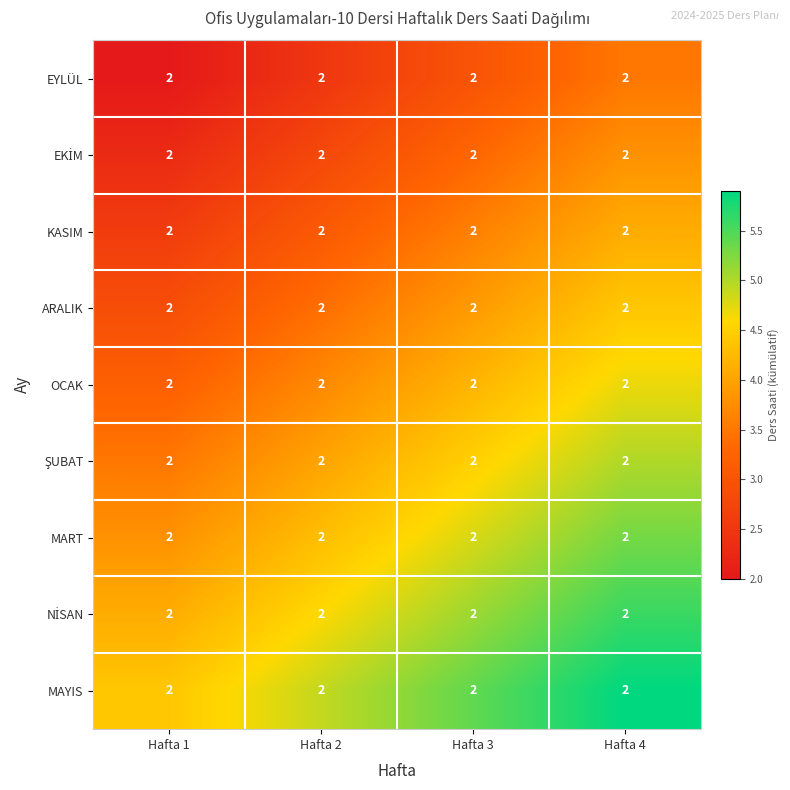

How many series are shown in this chart?

9